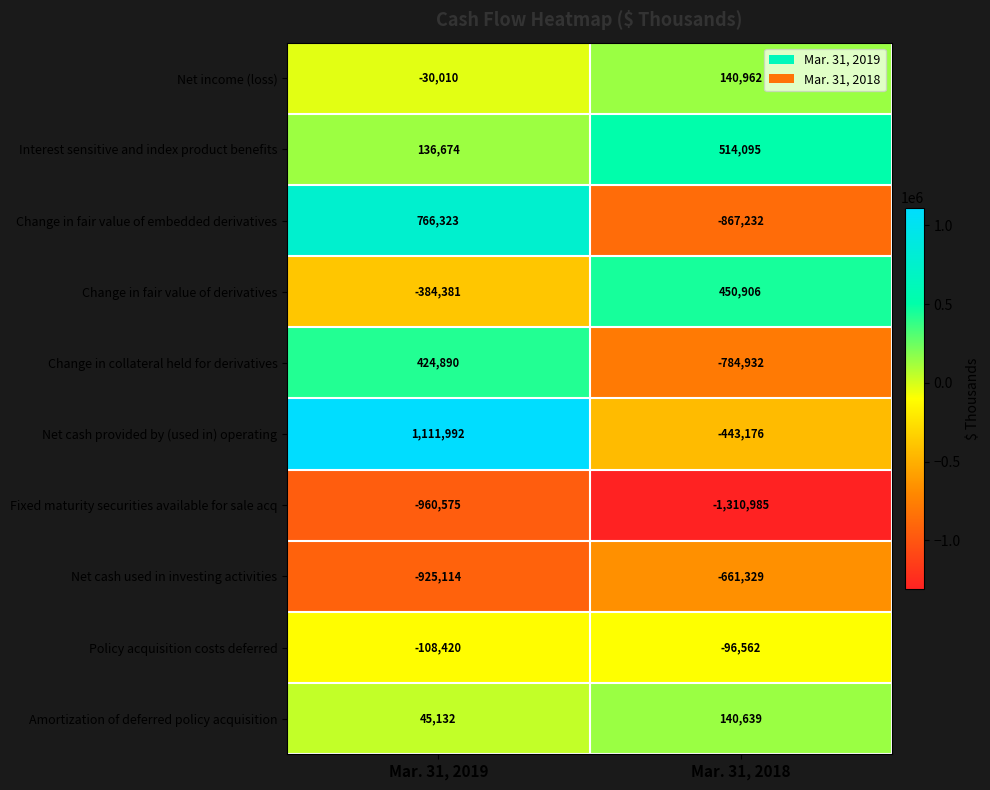

What value does the Net income (loss) series have at Mar. 31, 2018, to the nearest 100?

141000